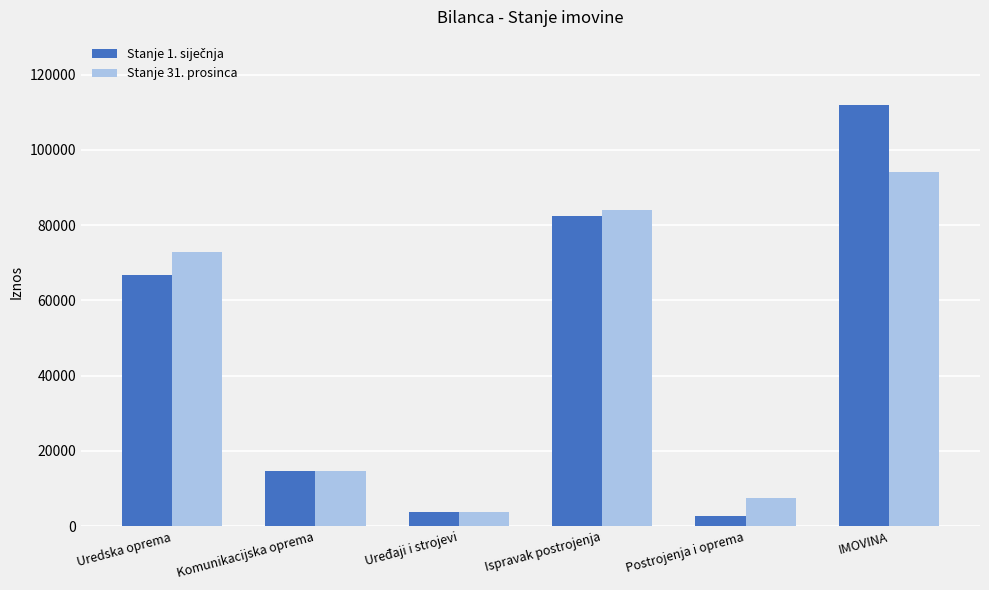

At which label is Stanje 31. prosinca closest to 48968?

Uredska oprema